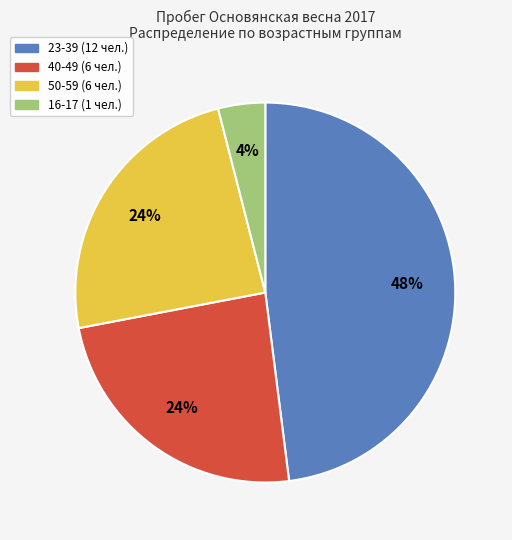

Is there a majority slice in this chart?

No